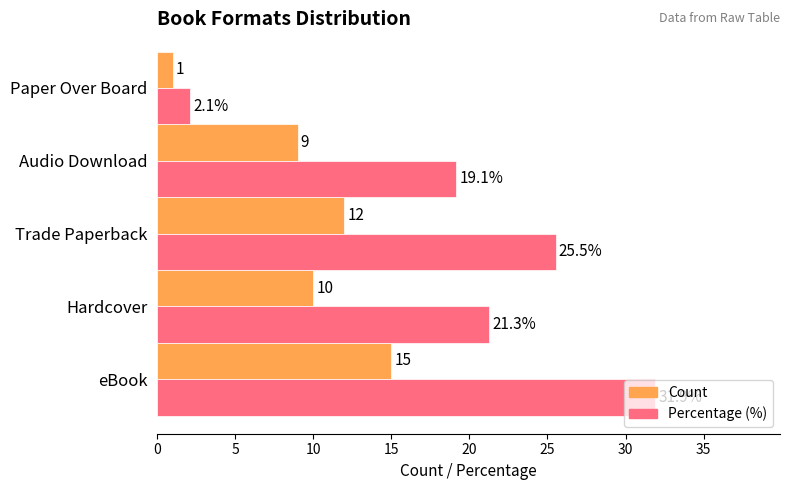

What is the difference between the maximum and minimum values in the Percentage (%) series?

29.8